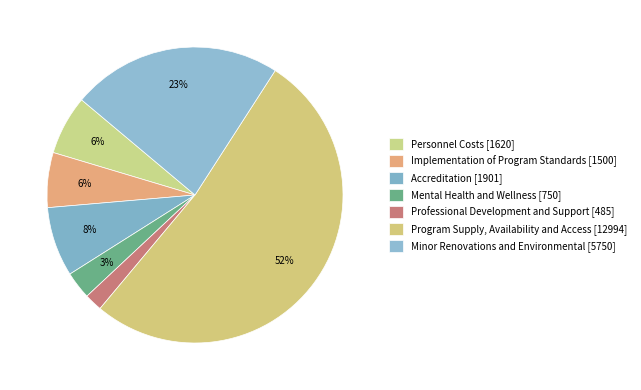

Rank the categories by value from highest to lowest.

Program Supply, Availability and Access, Minor Renovations and Environmental, Accreditation, Personnel Costs, Implementation of Program Standards, Mental Health and Wellness, Professional Development and Support